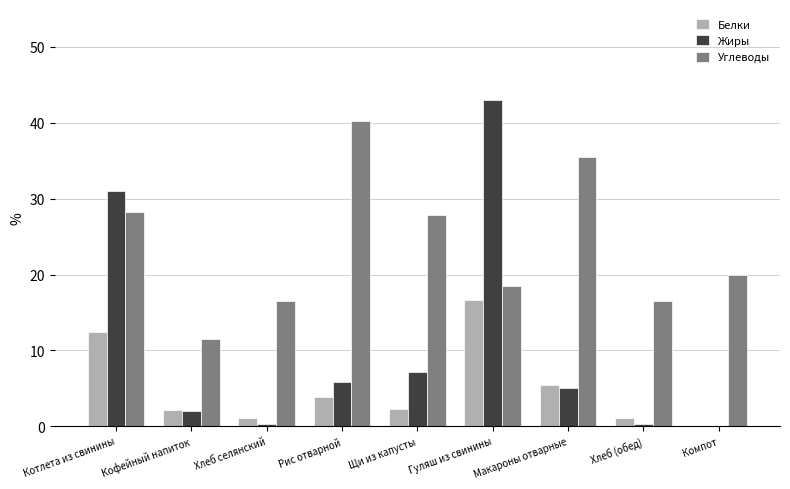

At which category is the sum across all series the highest?

Гуляш из свинины